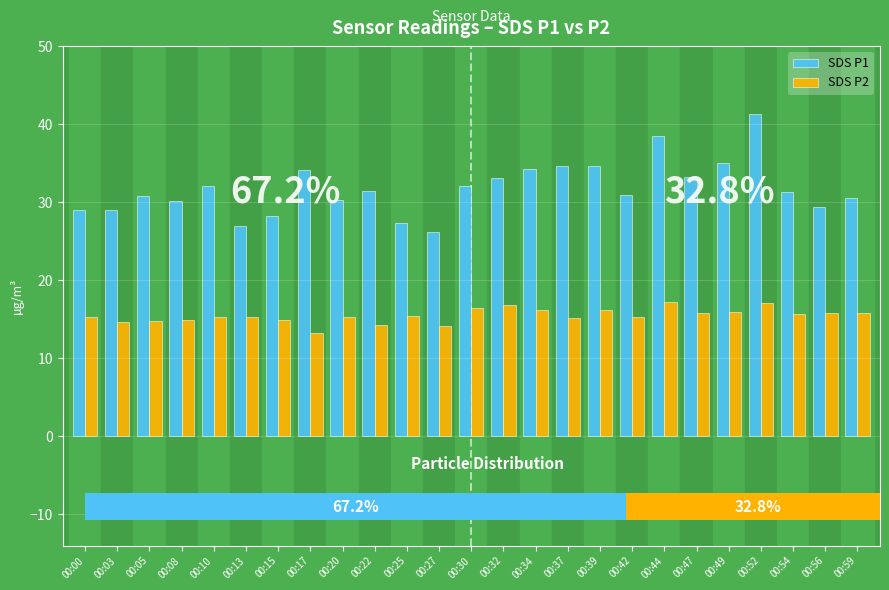

What is the value of the SDS P2 bar at the 5th from the left?

15.3